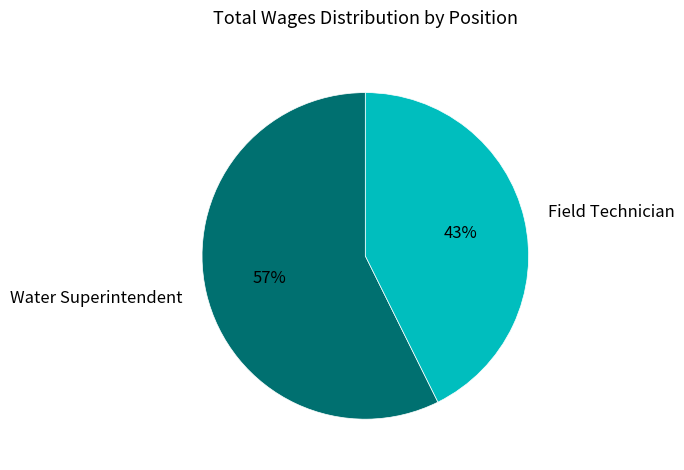

Which slice represents more than half of the pie?

Water Superintendent